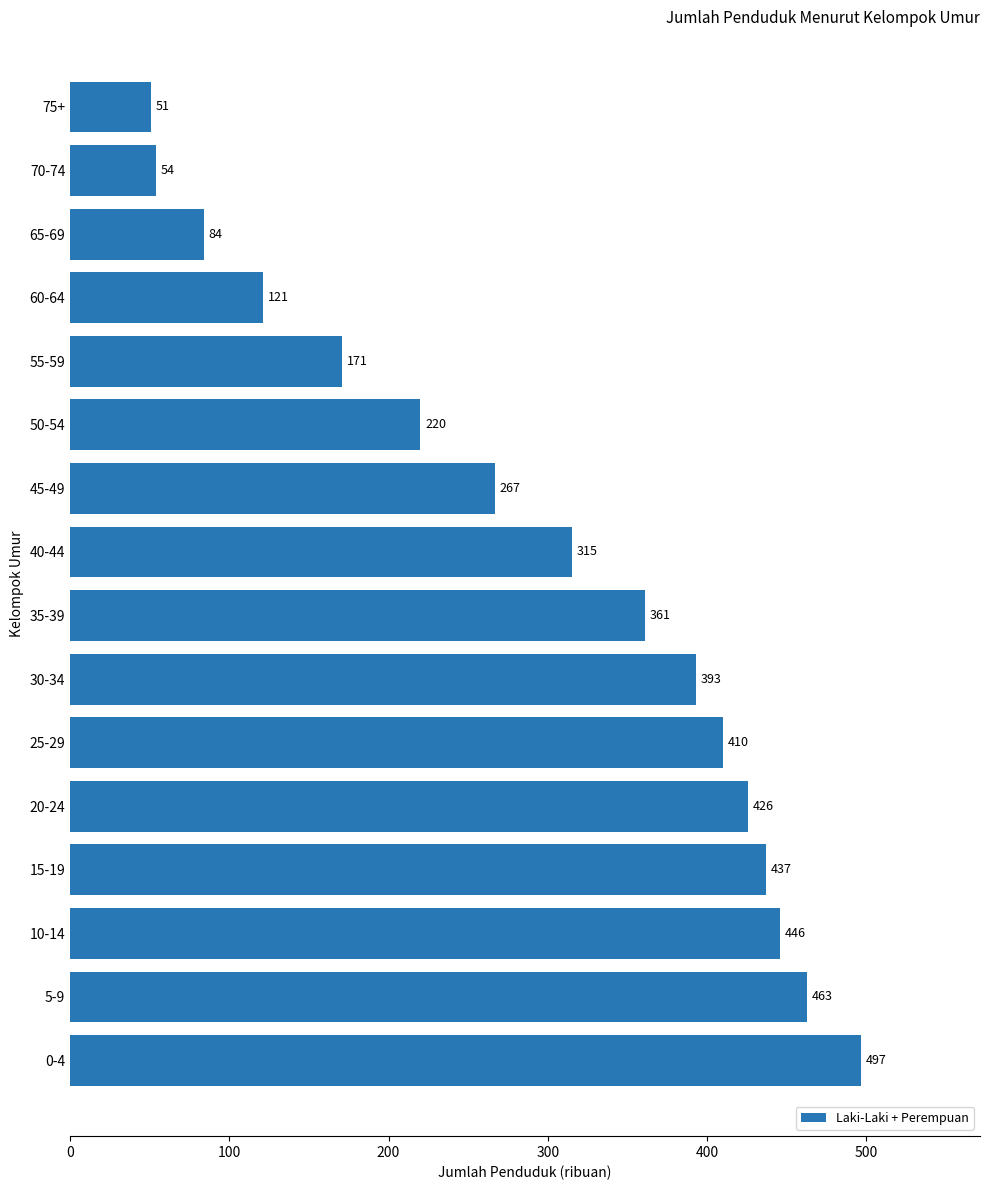

What is the average value?

295